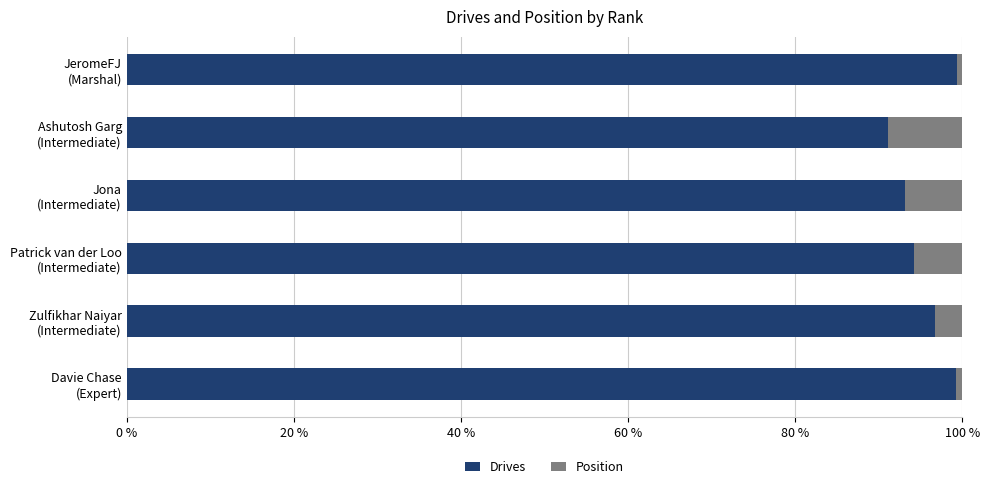

What is the sum of all Drives values?

573.7